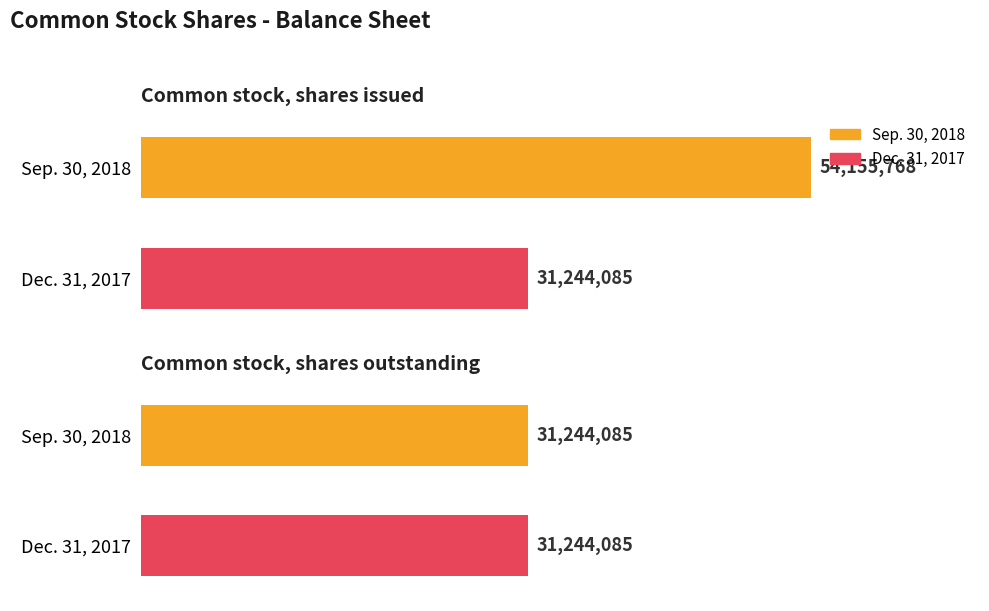

True or false: Sep. 30, 2018 has a value of 31244085 at Common stock, shares outstanding.

True